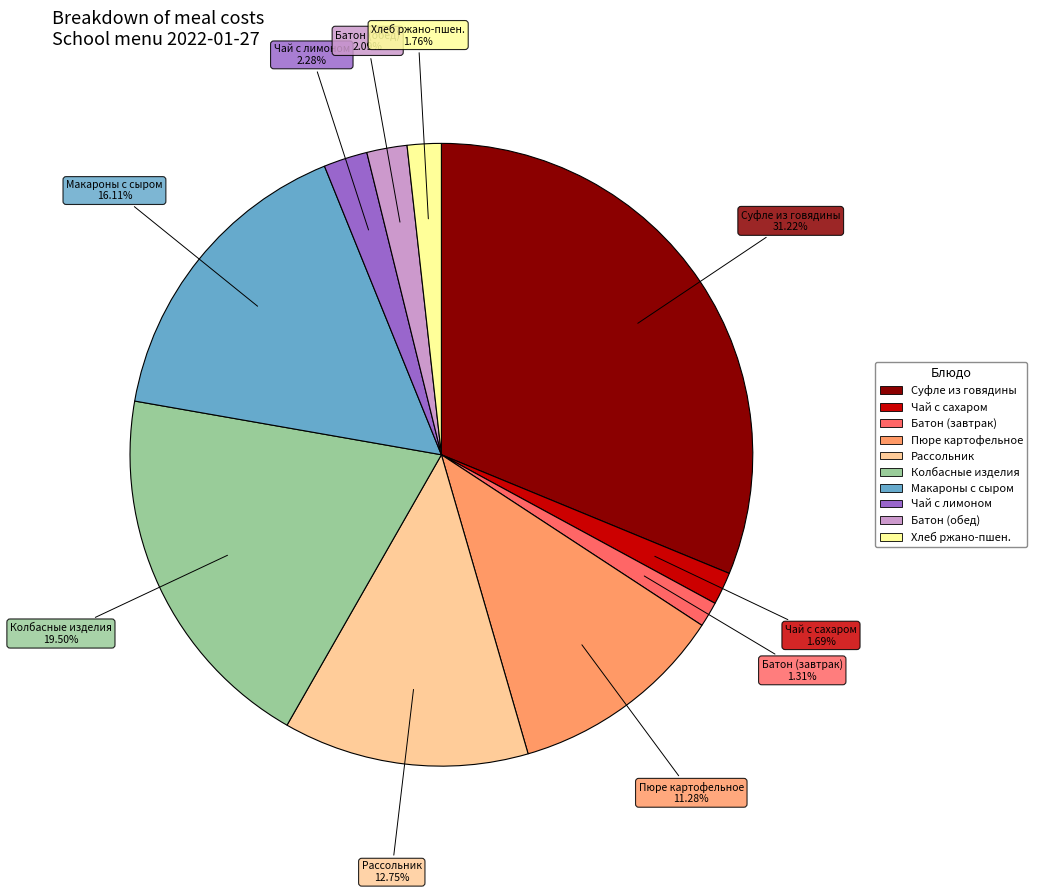

Does any single category account for the majority?

No